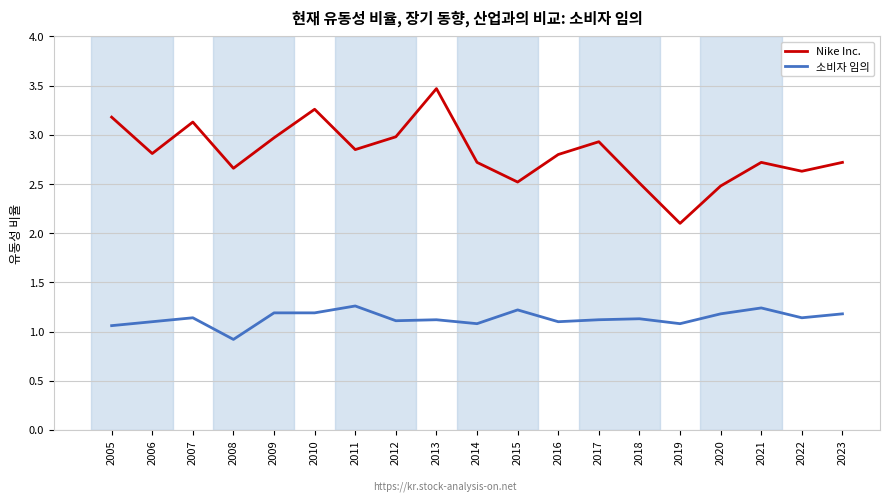

At which category does Nike Inc. reach its first local peak?

2007